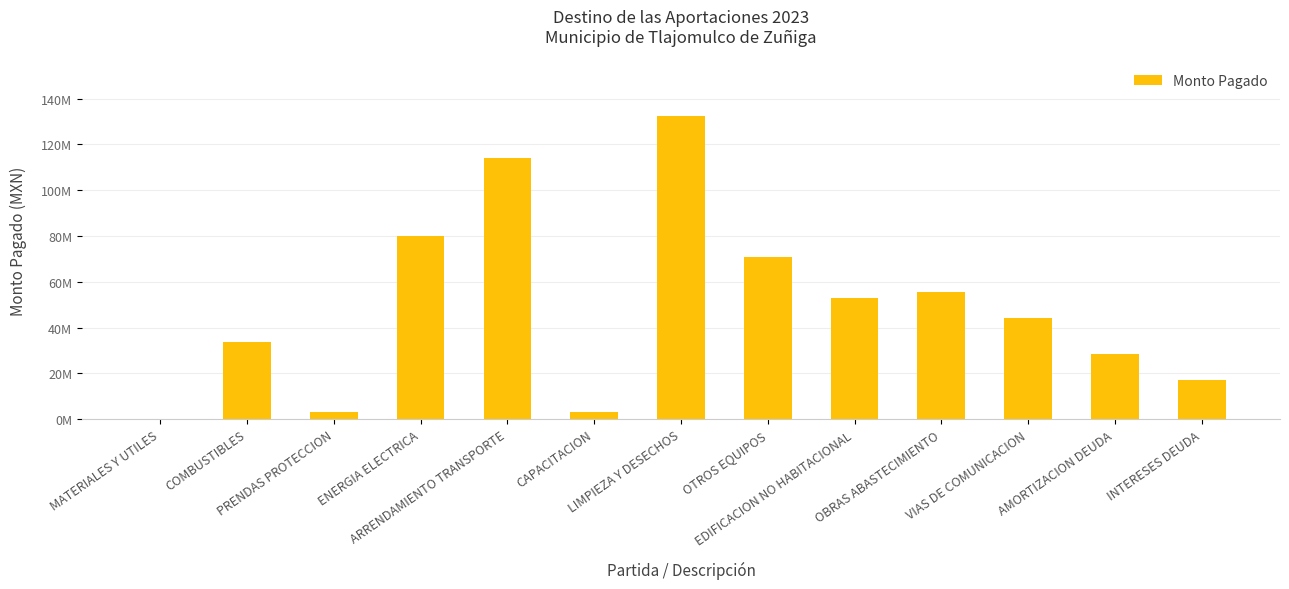

Are the bars horizontal?

No